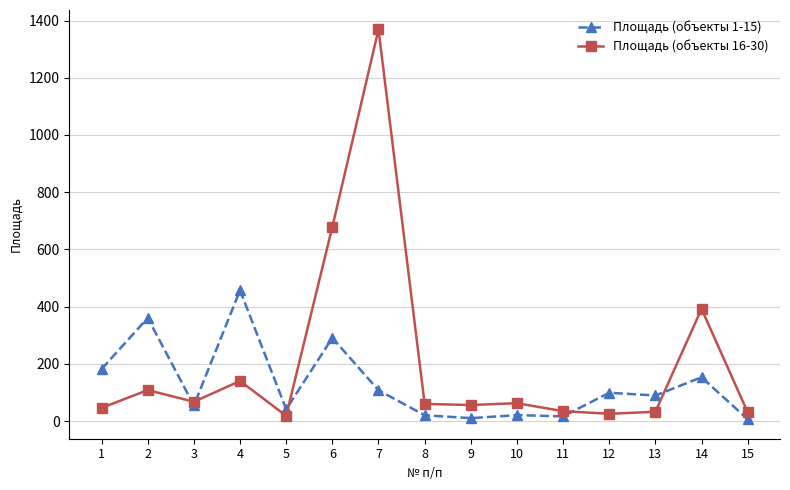

How many series are shown in this chart?

2